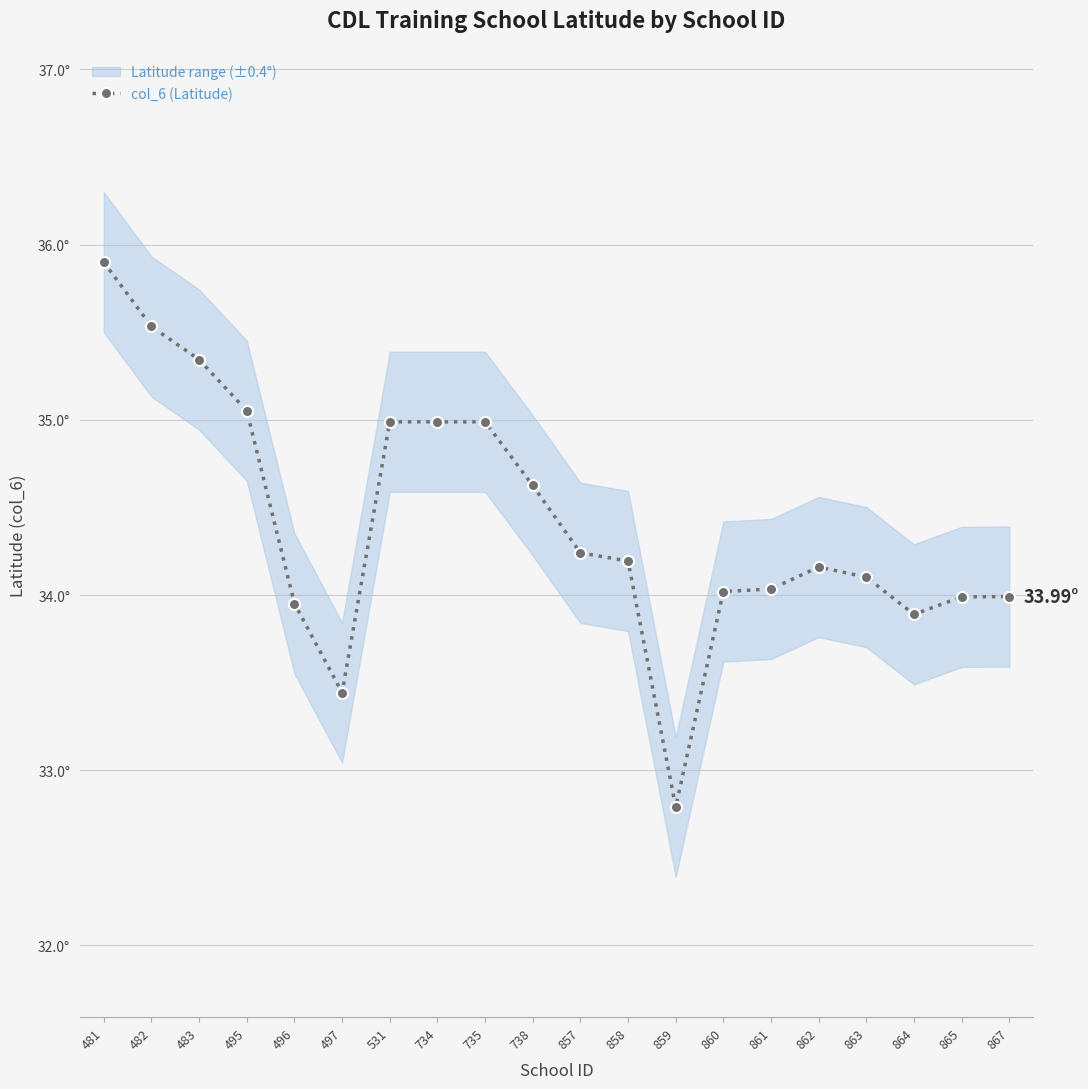

At which category does the data reach its first local valley?

497